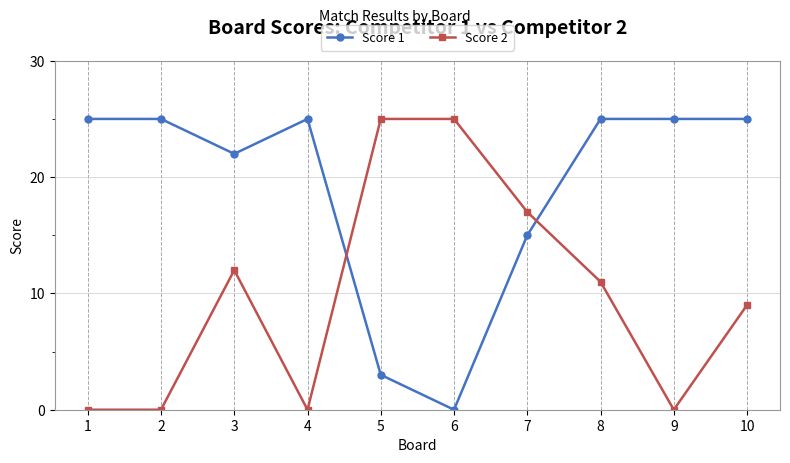

True or false: Score 2 has a value of 0 at 4.

True